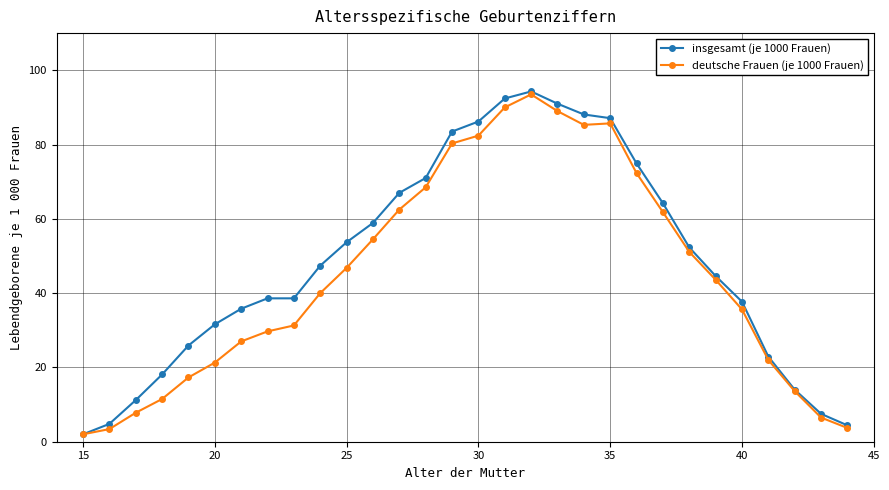

True or false: deutsche Frauen (je 1000 Frauen) has more than 0 interior local peaks.

True